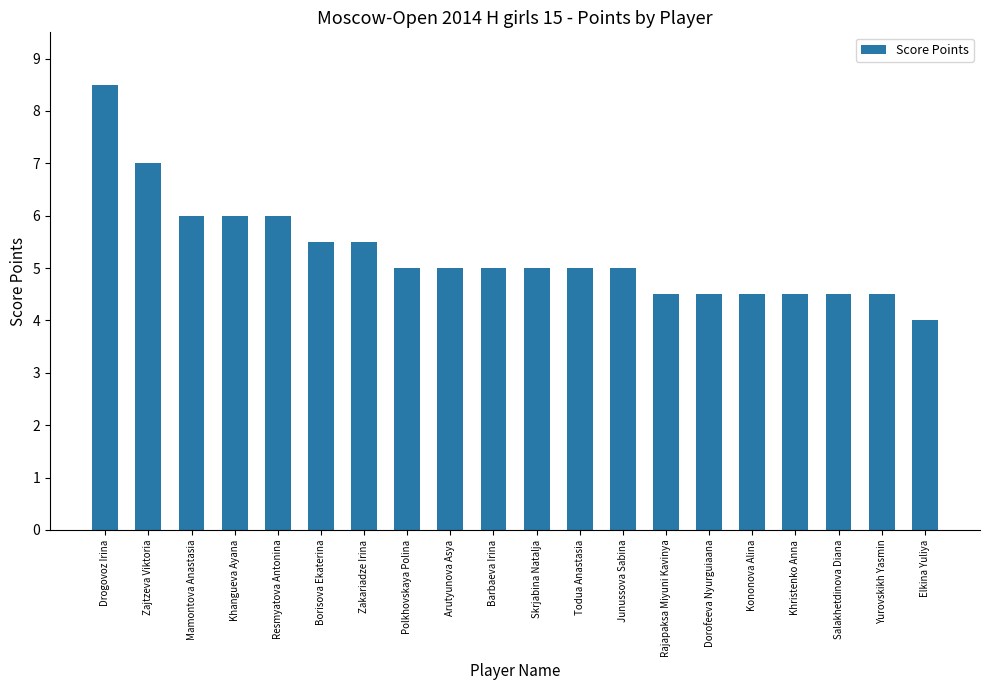

True or false: the data shows 4.5 at Rajapaksa Miyuni Kavinya.

True